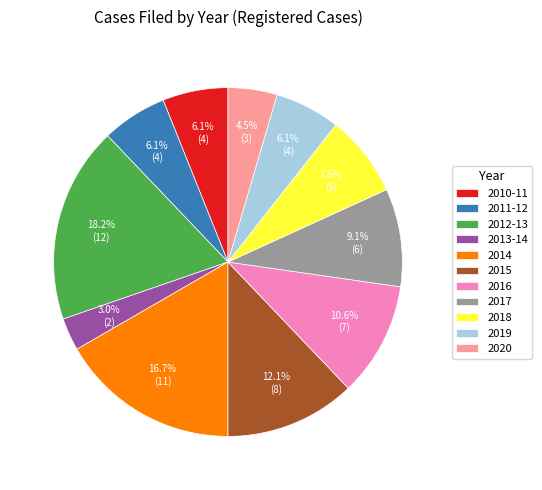

To the nearest percent, what is the average slice percentage?

9%